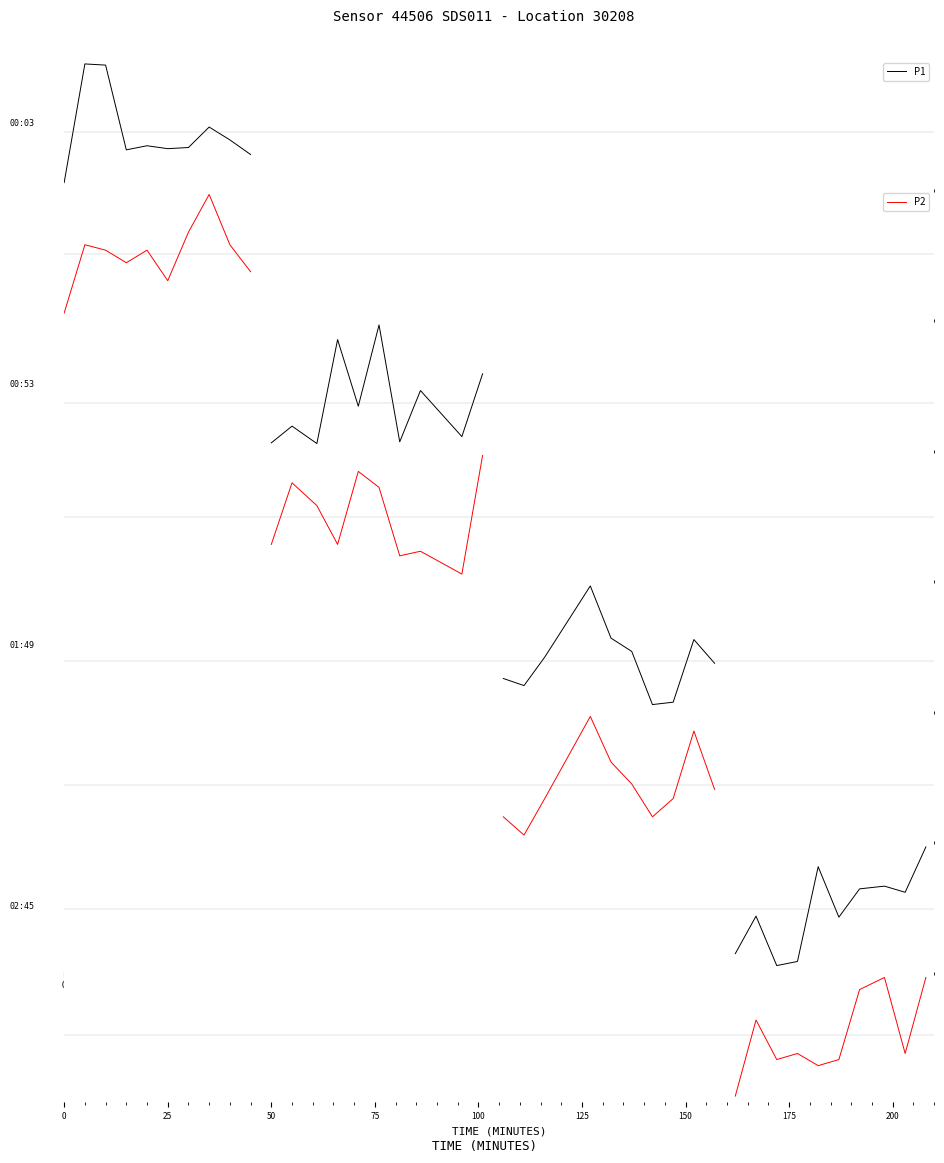

What is the value of the P1 point at the 7th from the left?

0.6